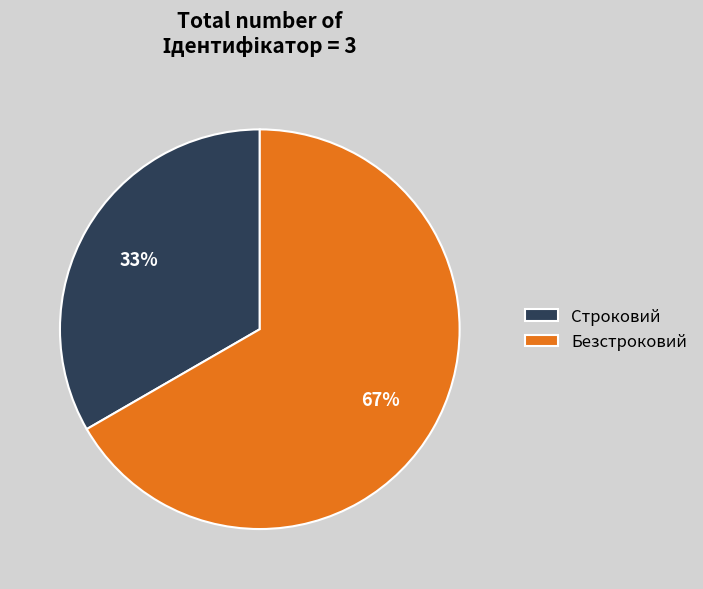

Count the number of slices in the pie.

2